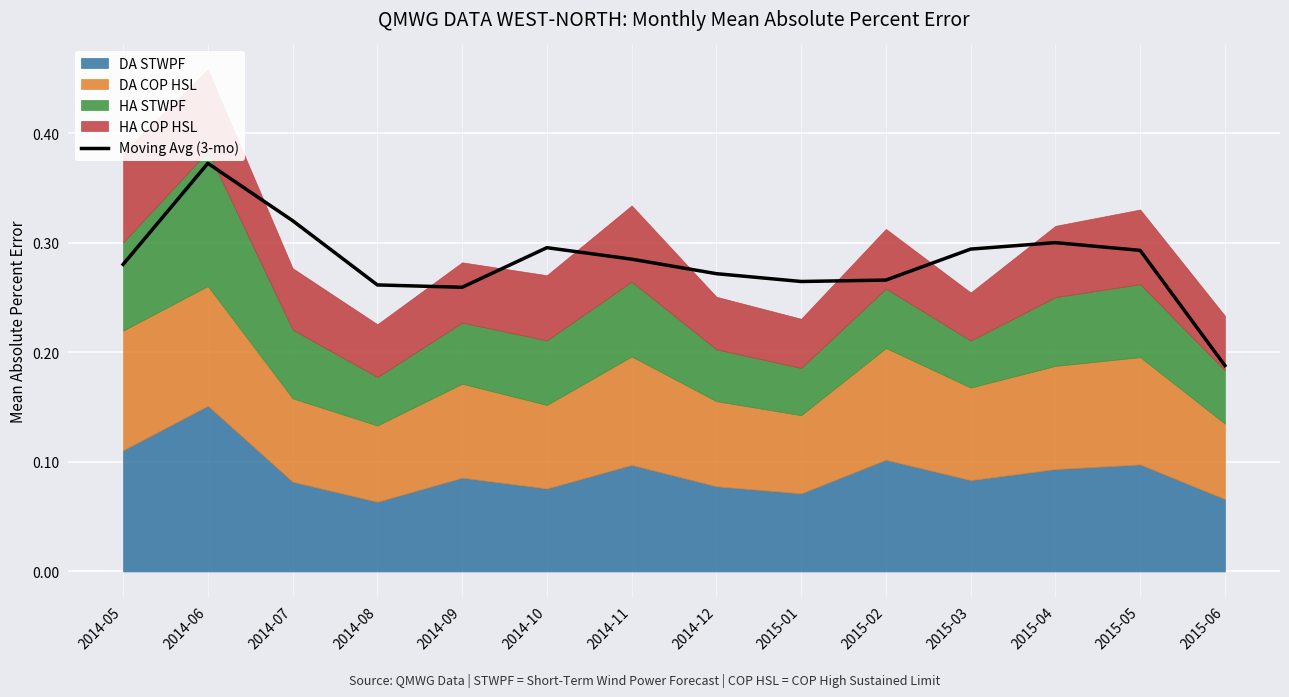

What is the sum of all values?

4.0